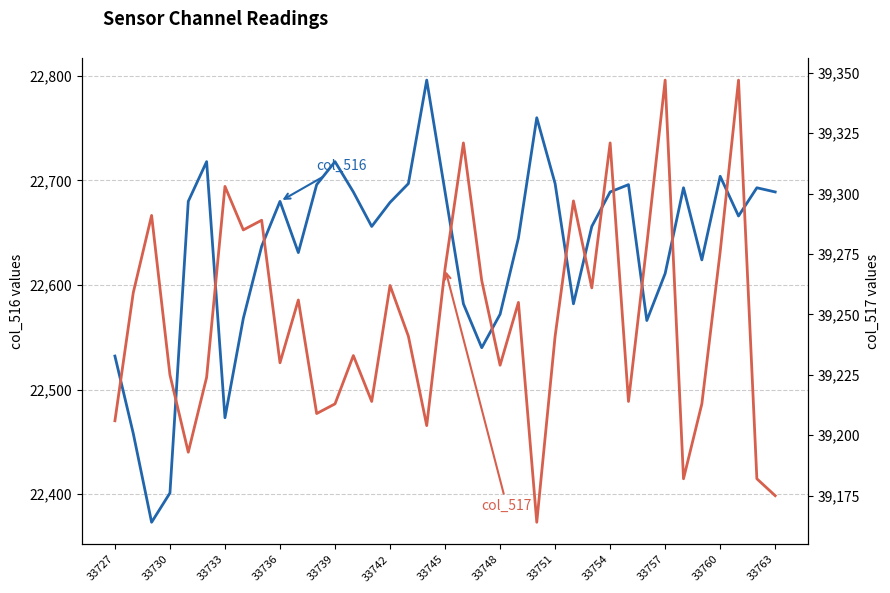

Is the value of col_517 at 33739 greater than the value of col_516 at 33757?

Yes